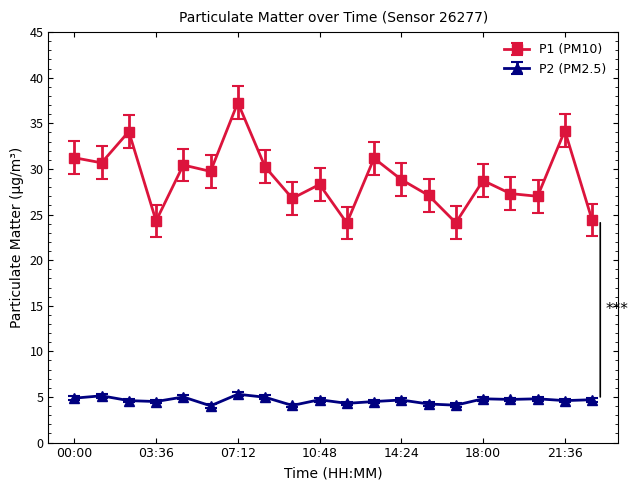

Which series has the largest total across all categories?

P1 (PM10)